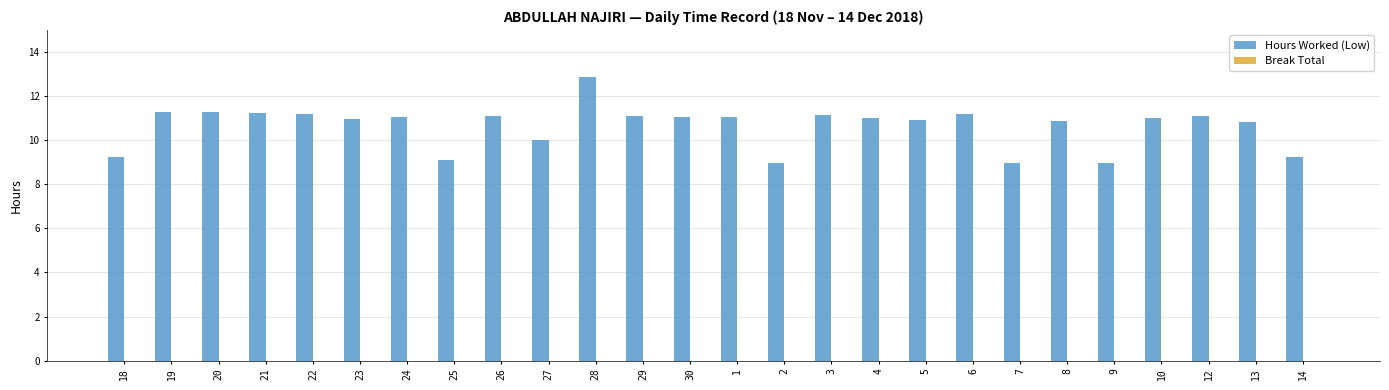

What is the difference between the maximum and second lowest values?

3.9